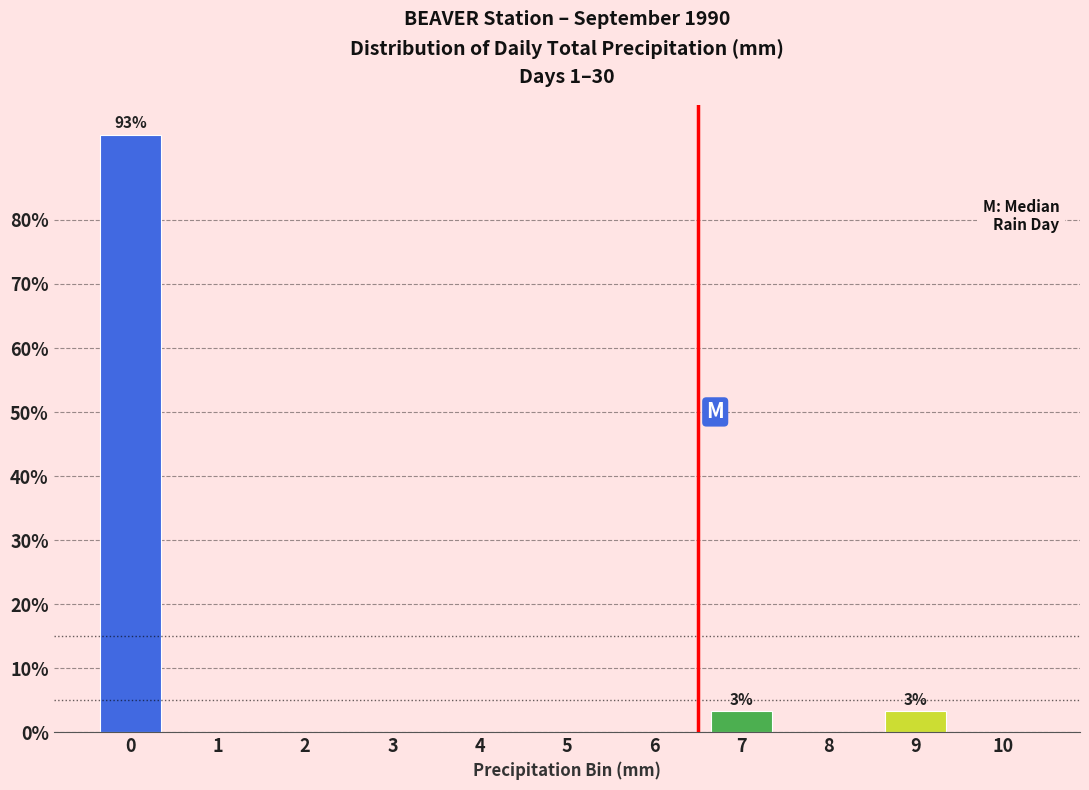

Reading left to right, extract all data points from this chart.

0=93.3	1=0.0	2=0.0	3=0.0	4=0.0	5=0.0	6=0.0	7=3.3	8=0.0	9=3.3	10=0.0